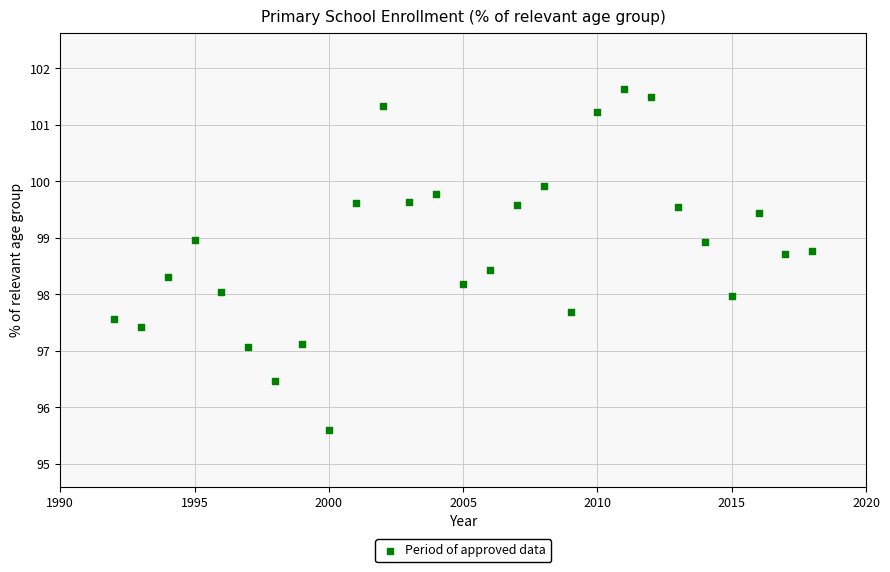

What is the range of X values (max minus min)?

26.0